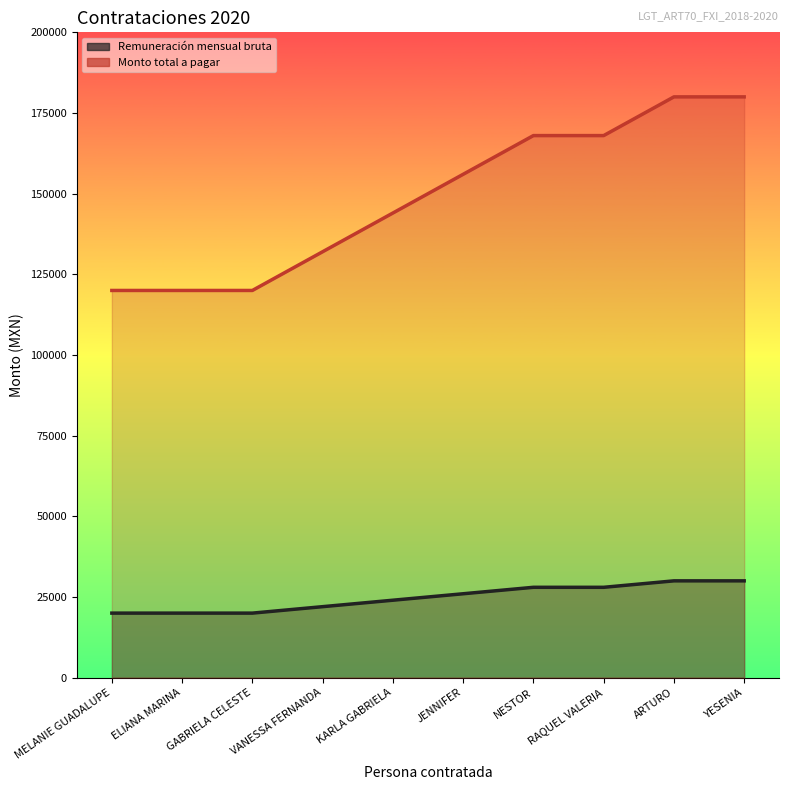

Which series has the largest total across all categories?

Monto total a pagar